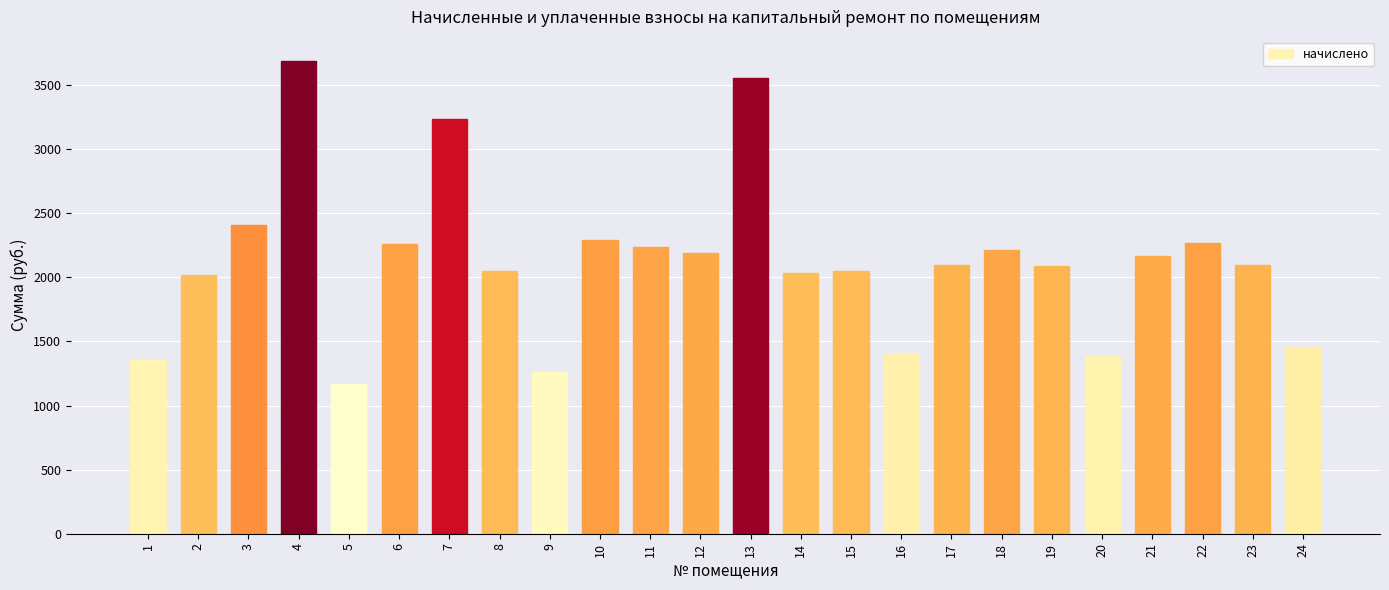

Is it true that the value at 16 is 1953.7?

False